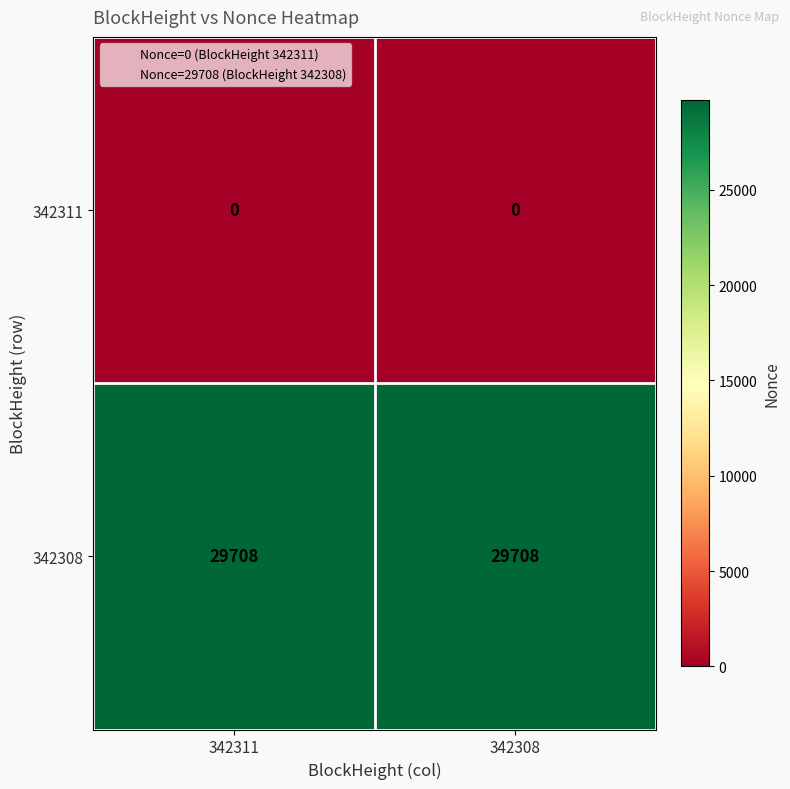

What is the spread (max minus min) of values at 342311?

29708